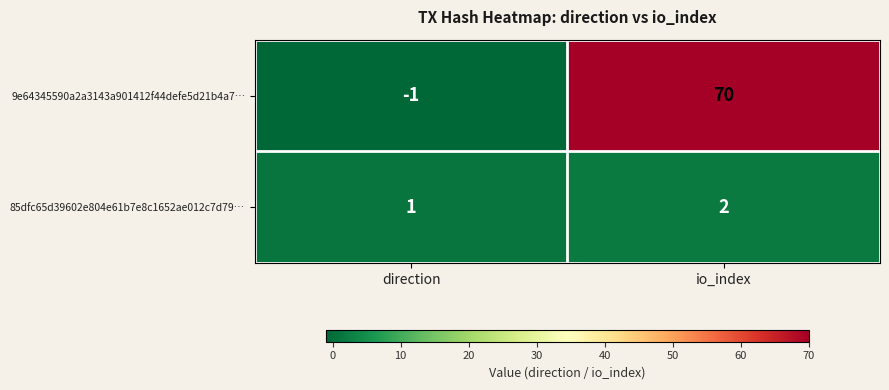

Between direction and io_index, which series saw the biggest shift?

9e64345590a2a3143a901412f44defe5d21b4a7…